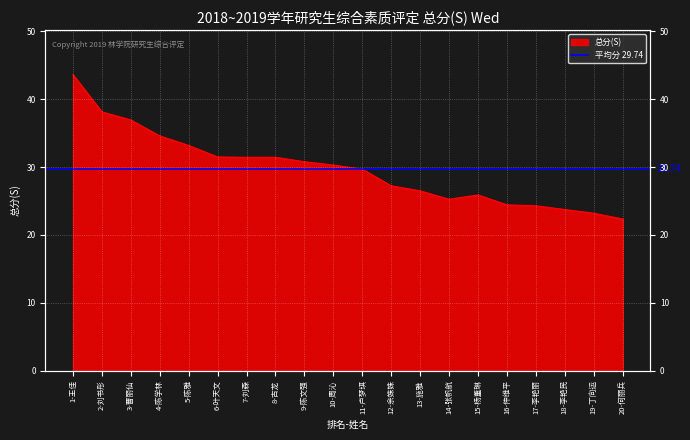

List the labels in order of value, largest first.

1-王佳, 2-刘书彤, 3-曹丽仙, 4-陈学林, 5-陈雅, 6-叶天文, 7-刘森, 8-古龙, 9-陈文强, 10-周沁, 11-卢梦琪, 12-余姝姝, 13-施雅, 15-杨董琳, 14-张帆航, 16-仲维平, 17-李艳丽, 18-李艳民, 19-丁向运, 20-何丽兵